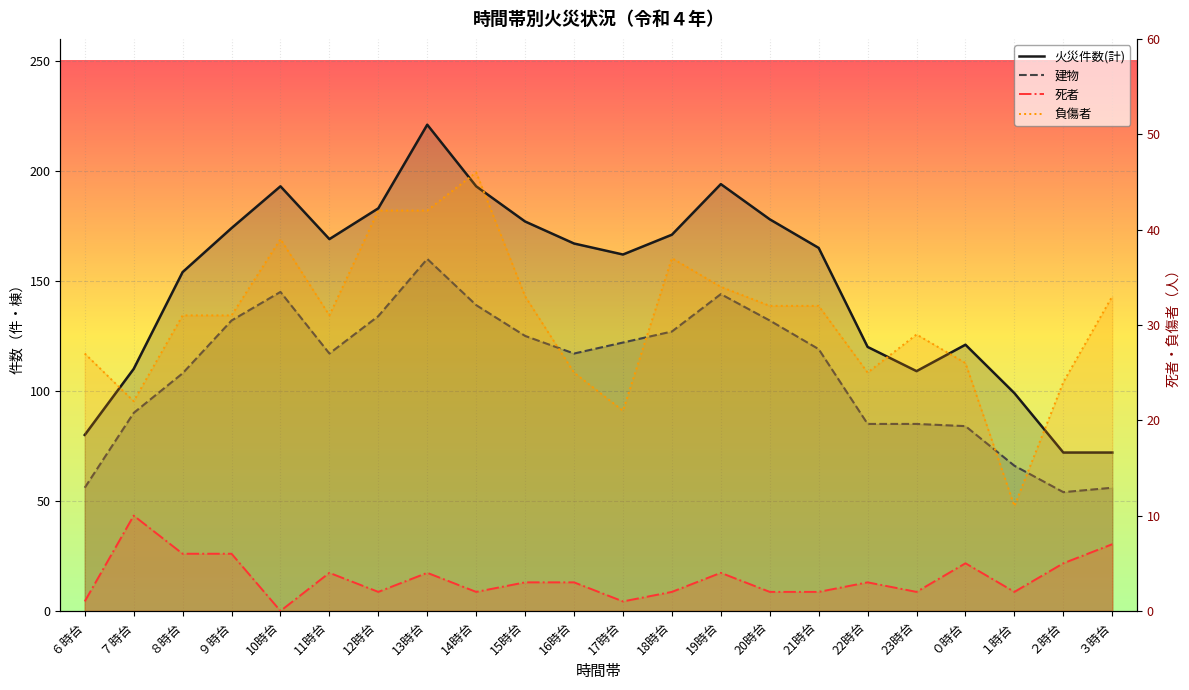

Which series has the largest total across all categories?

火災件数(計)